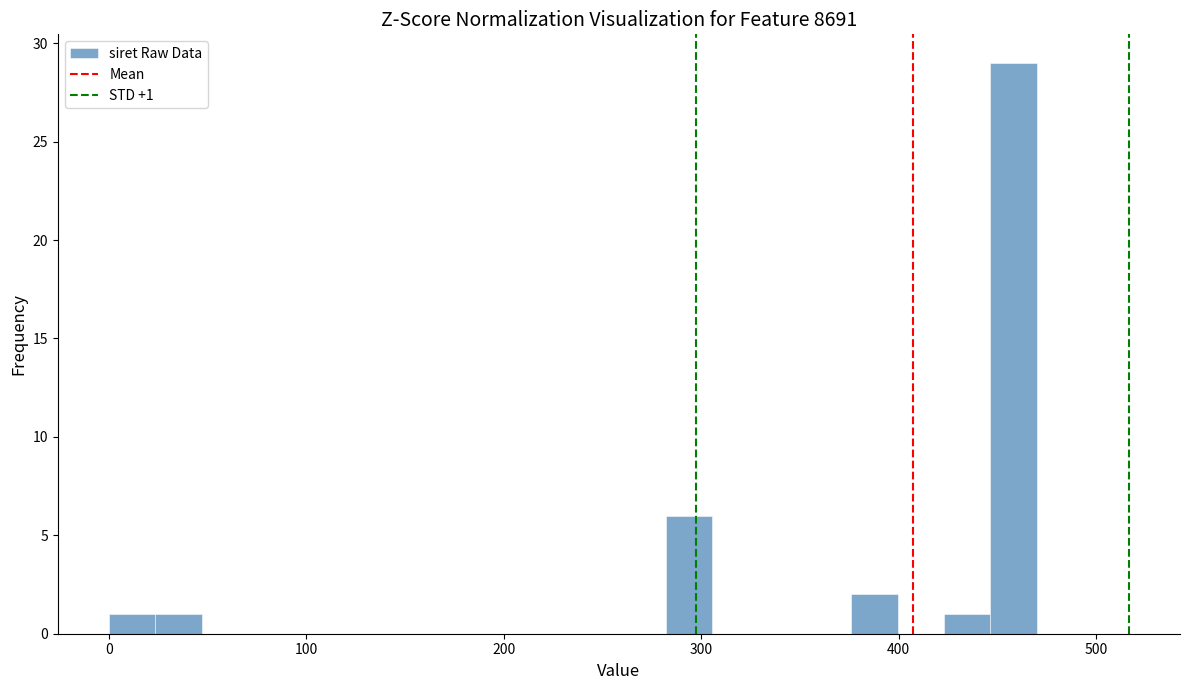

Around what value on the x-axis is the tallest bar? Give the approximate position of its centre, as read against the axis.

460